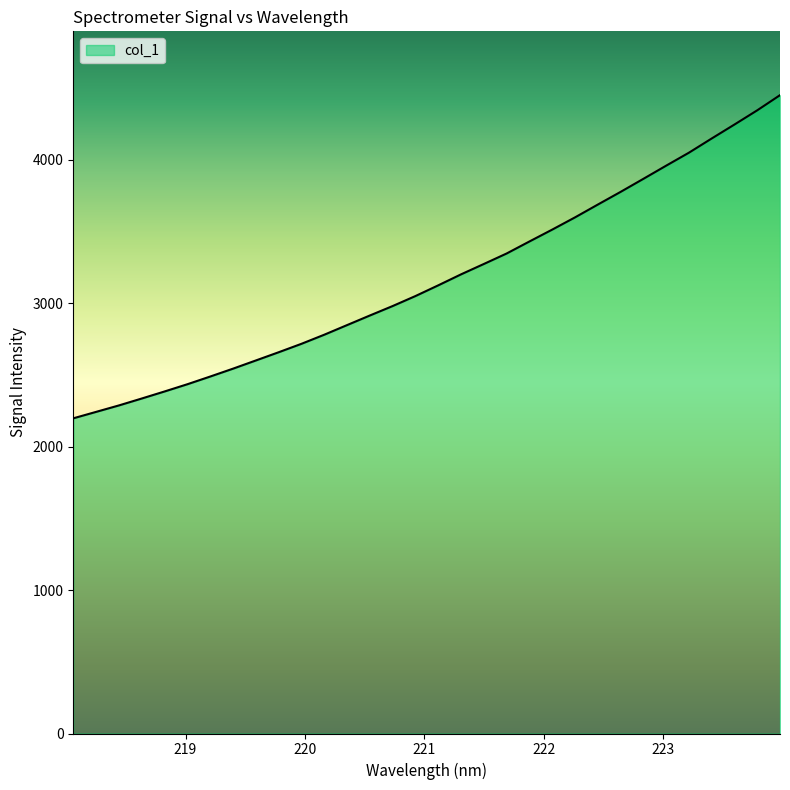

Count the number of values greater than 3124.

16